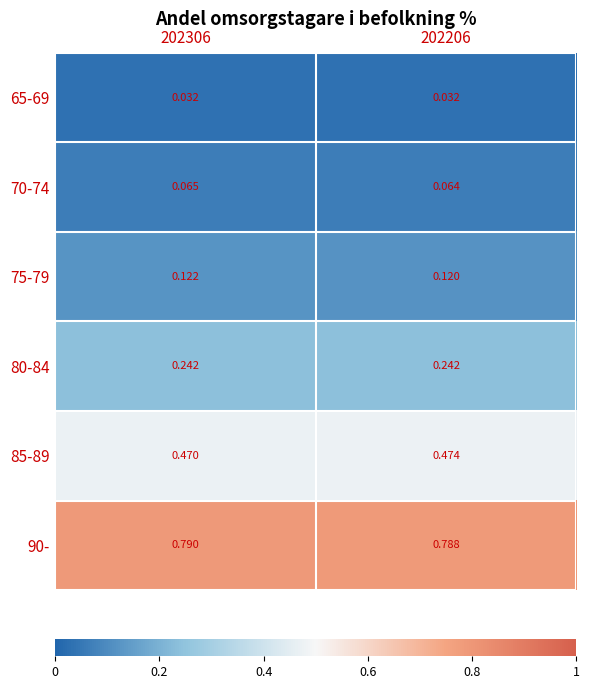

Count the number of data series in this chart.

6